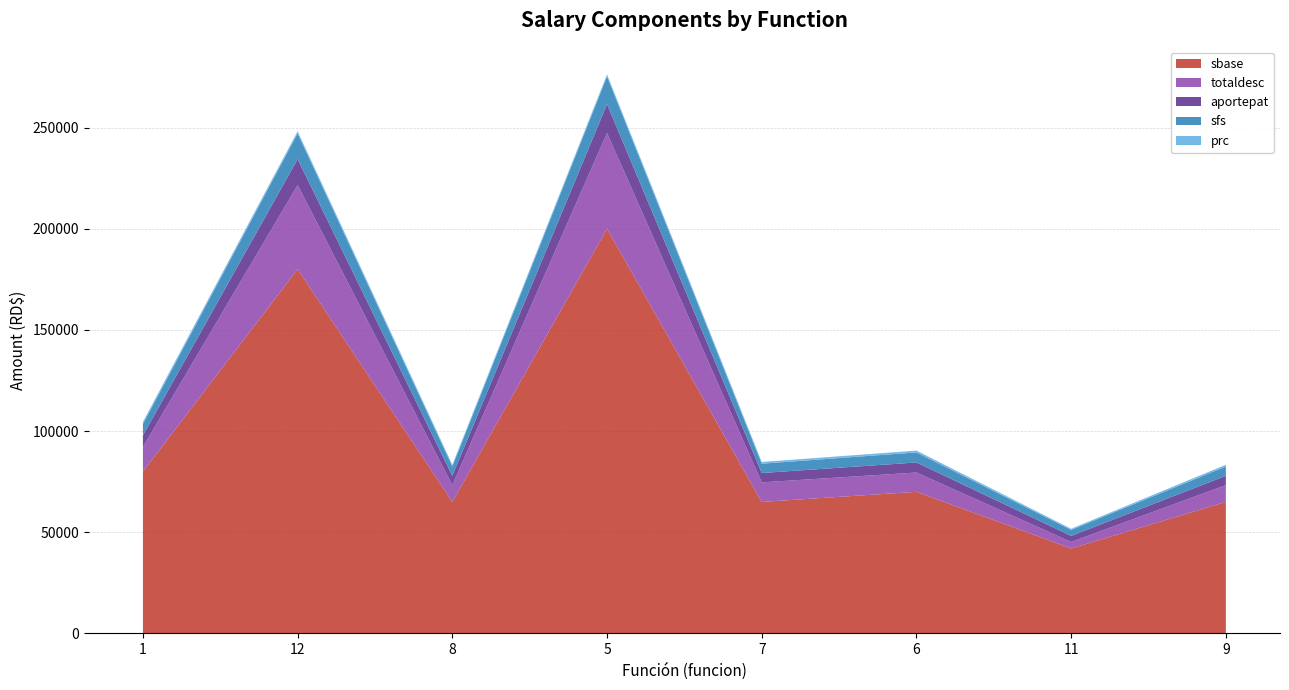

Reading left to right, what are all the values shown in this chart?

sbase: 1=80000.0	12=180000.0	8=65000.0	5=200000.0	7=65000.0	6=70000.0	11=42000.0	9=65000.0
totaldesc: 1=12153.9	12=41586.4	8=8294.0	5=47325.3	7=9666.4	6=9530.5	11=3232.1	9=8294.0
aportepat: 1=5680.0	12=12780.0	8=4615.0	5=14200.0	7=4615.0	6=4970.0	11=2982.0	9=4615.0
sfs: 1=5672.0	12=12762.0	8=4608.5	5=13720.9	7=4608.5	6=4963.0	11=2977.8	9=4608.5
prc: 1=1006.3	12=1006.3	8=845.0	5=1006.3	7=845.0	6=910.0	11=546.0	9=845.0